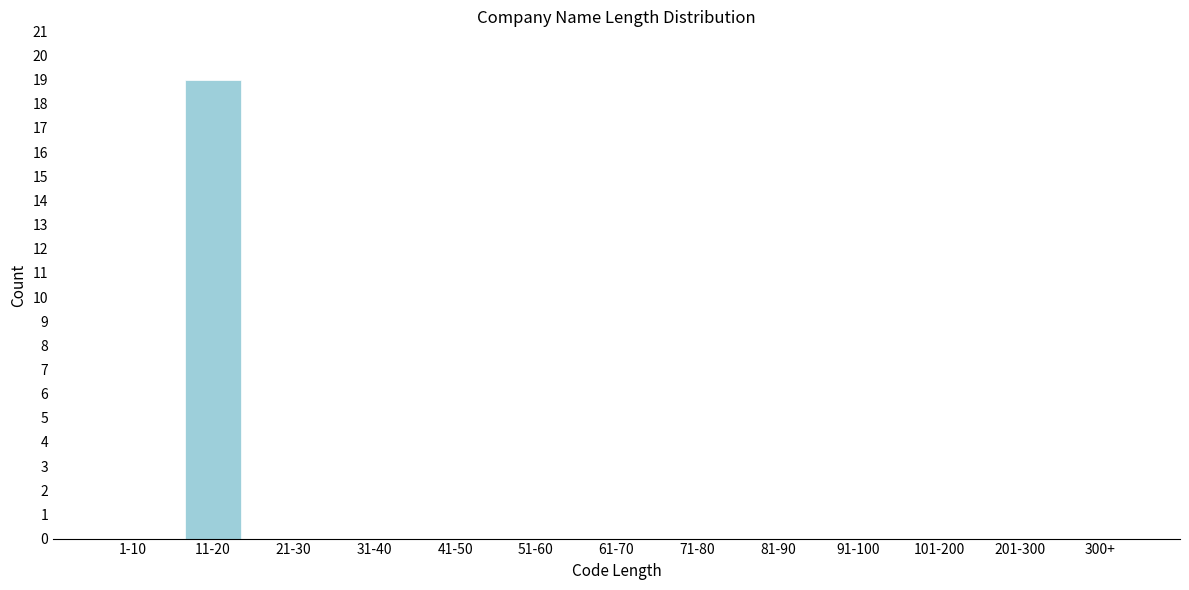

Reading right to left, what are all the values shown in this chart?

300+=0	201-300=0	101-200=0	91-100=0	81-90=0	71-80=0	61-70=0	51-60=0	41-50=0	31-40=0	21-30=0	11-20=19	1-10=0